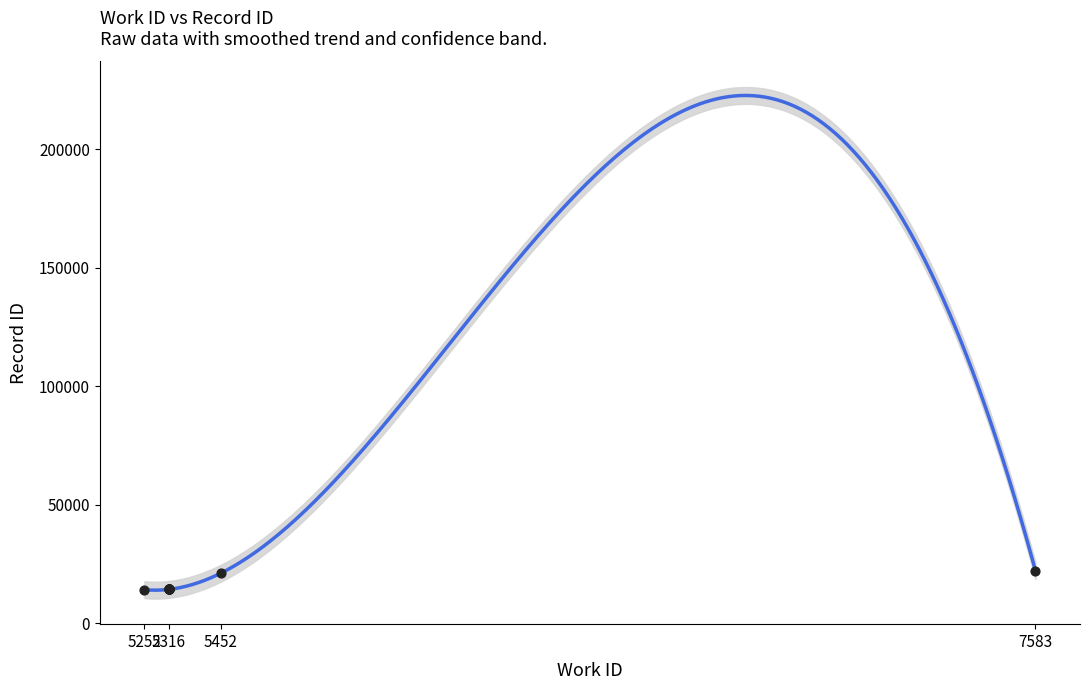

Between 7583 and 5316, which is larger?

7583